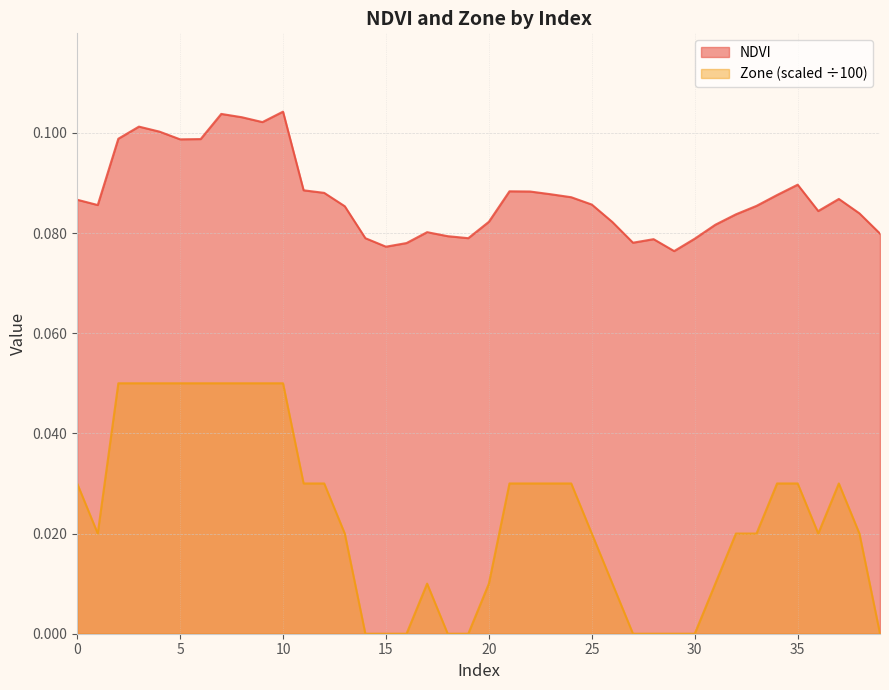

At 18, list the series in order from smallest to largest.

Zone, NDVI